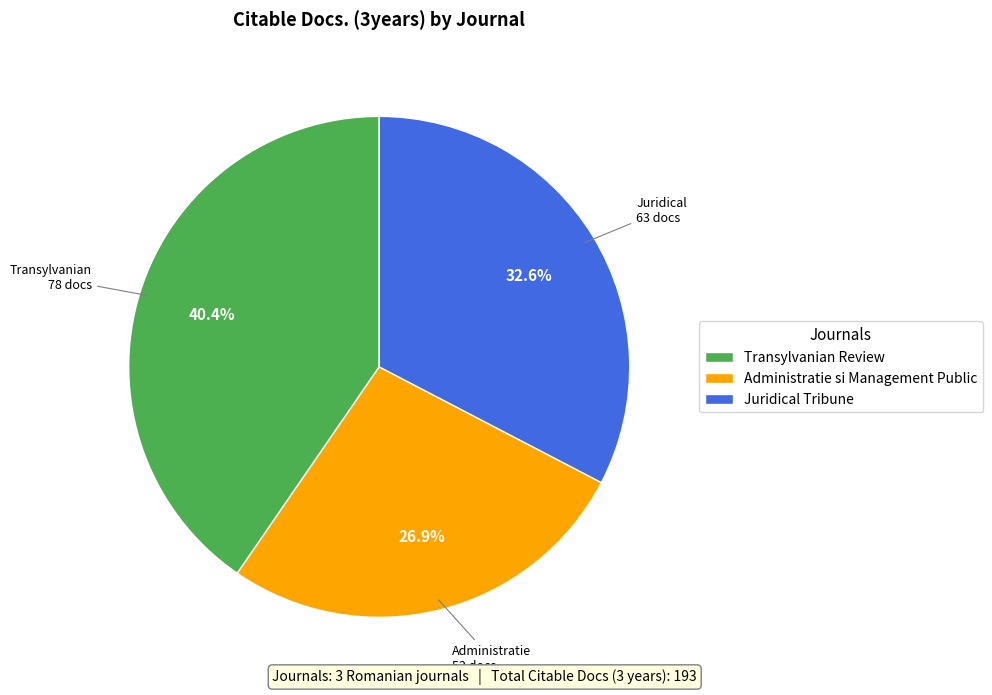

The Administratie si Management Public slice represents 34% of the pie. True or false?

False